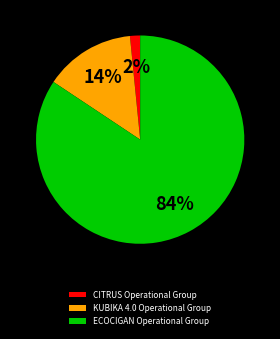

Which category has the smallest portion of the pie?

CITRUS Operational Group